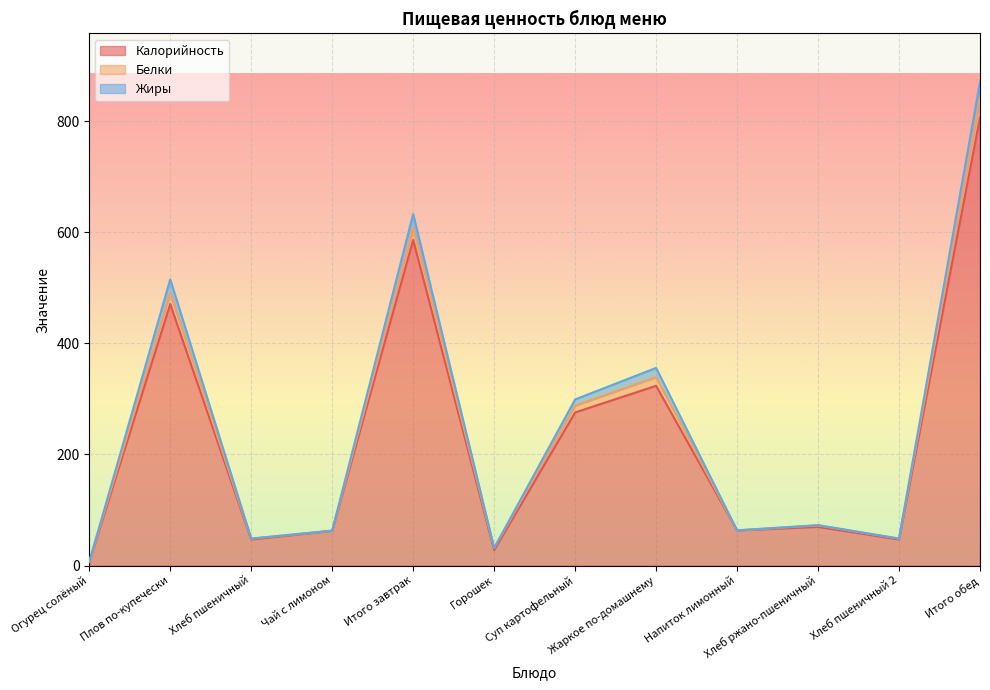

How many lines are shown in the chart?

3